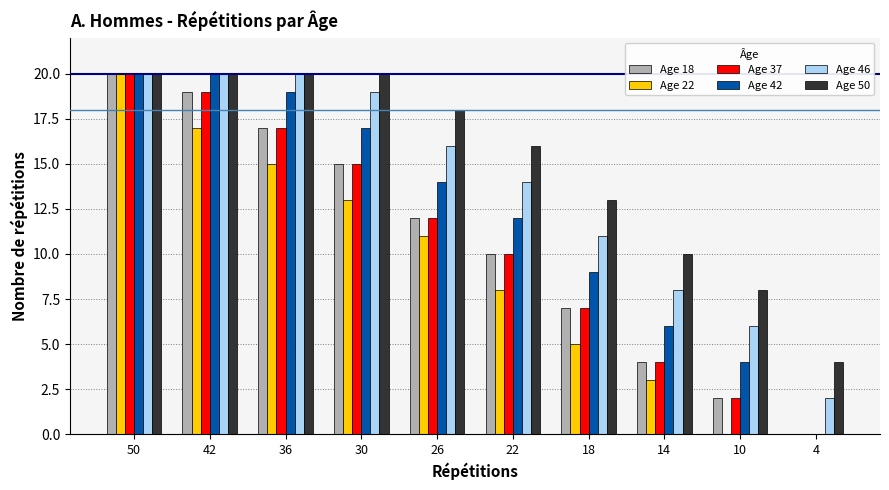

Is the value of Age 22 at 26 greater than the value of Age 50 at 26?

No